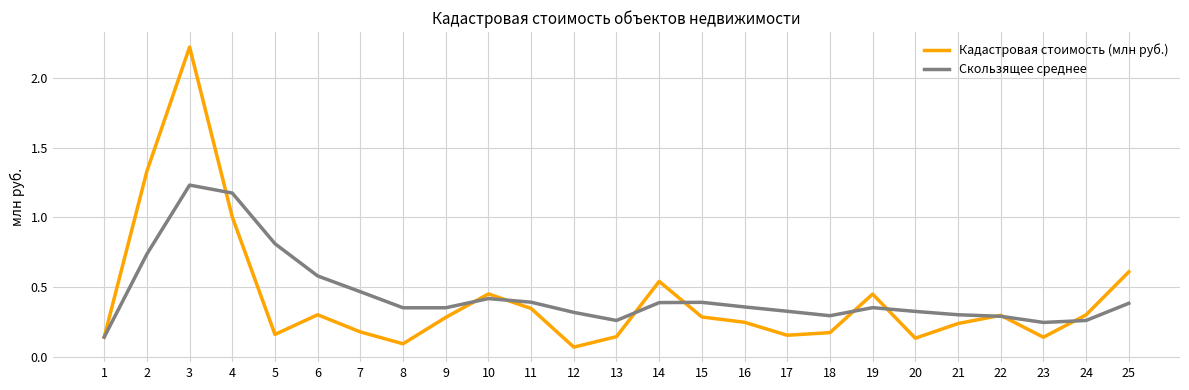

Which label corresponds to the largest value in the chart?

3